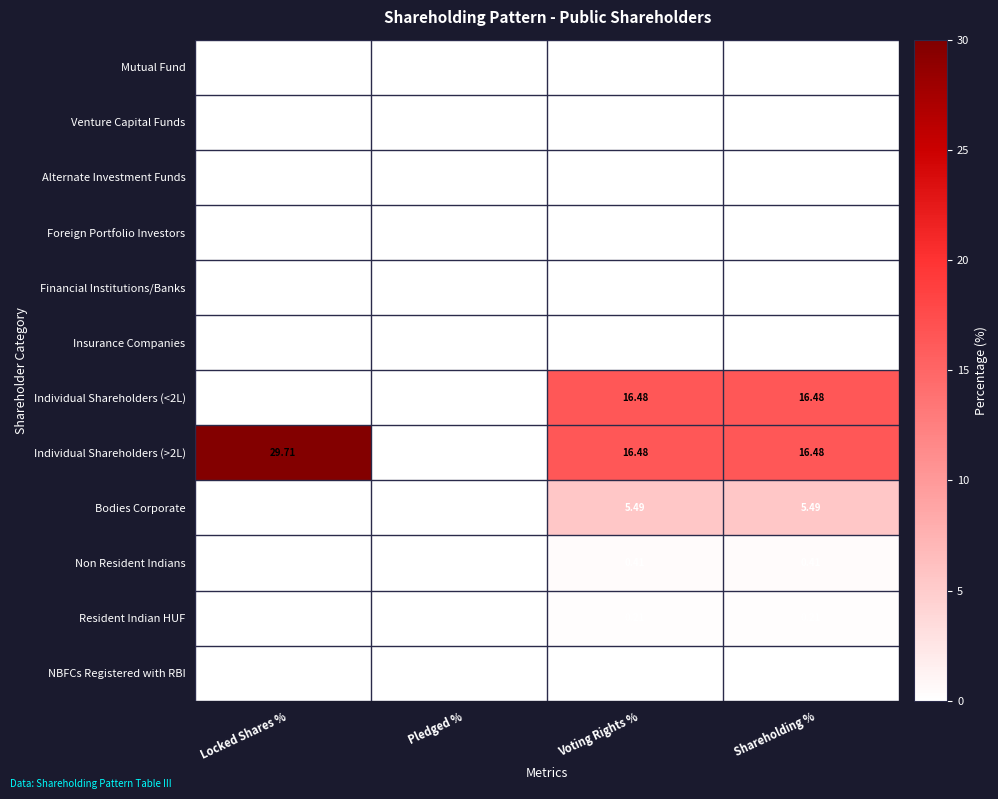

Which category has the lowest value in the Individual Shareholders (<2L) series?

Pledged %